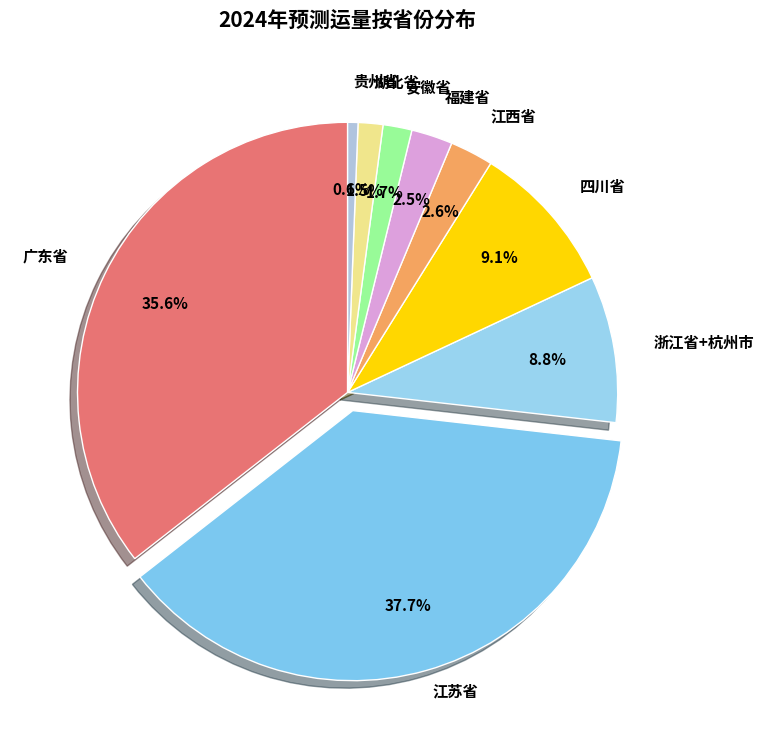

How many segments does this pie chart have?

9